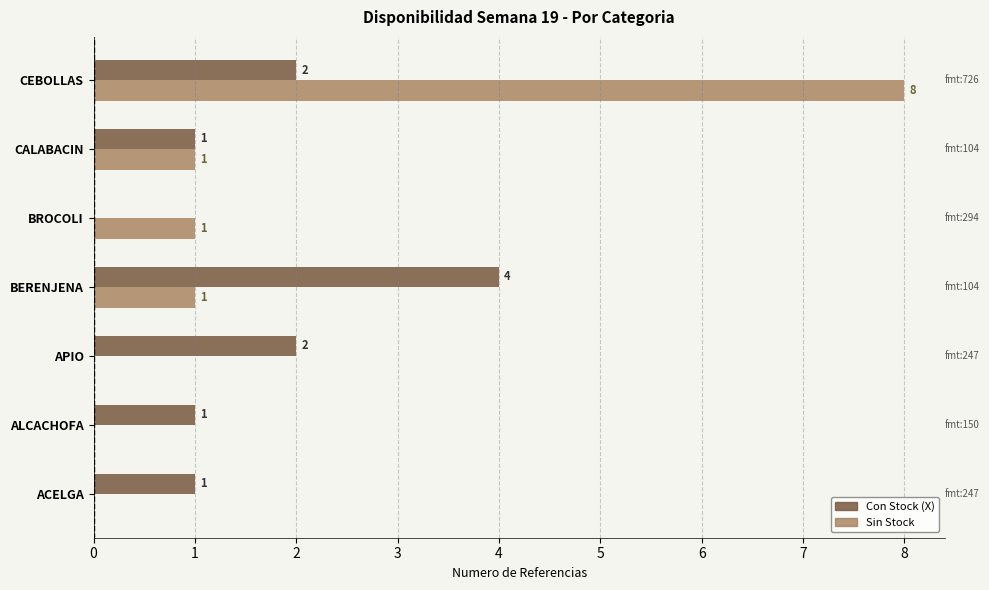

Between BERENJENA and BROCOLI, which series saw the biggest shift?

Con Stock (X)